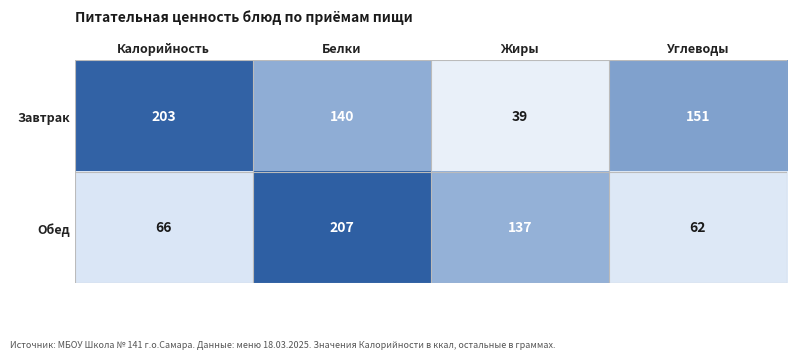

Which series changed the most between Калорийность and Белки?

Обед